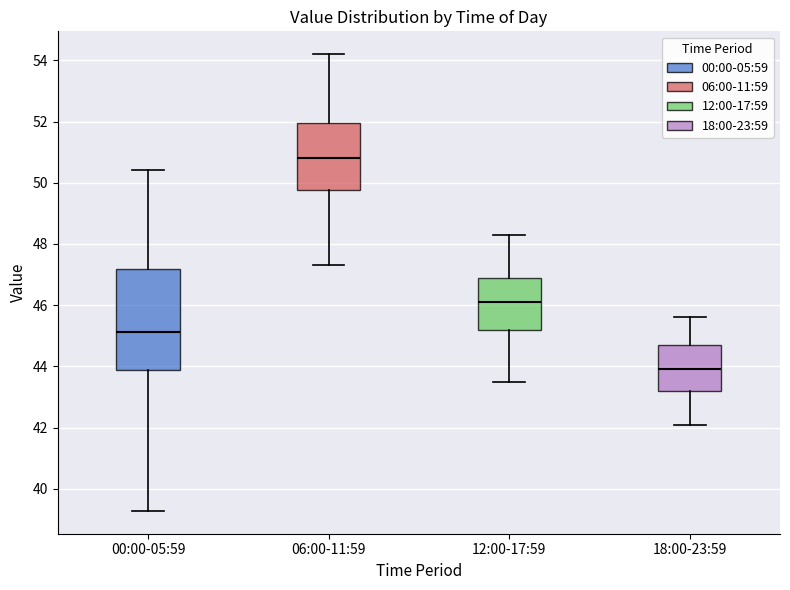

Reading left to right, read every box against the y-axis: the position of its median line, the range the box covers, and the ends of its whiskers. The values are not printed on the chart, so give them approximately, as read against the axis.

00:00-05:59: median 45.2, box 43.8 to 47.2, whiskers 39.2 to 50.4
06:00-11:59: median 50.8, box 49.8 to 52.0, whiskers 47.4 to 54.2
12:00-17:59: median 46.2, box 45.2 to 47.0, whiskers 43.6 to 48.4
18:00-23:59: median 44.0, box 43.2 to 44.8, whiskers 42.2 to 45.6